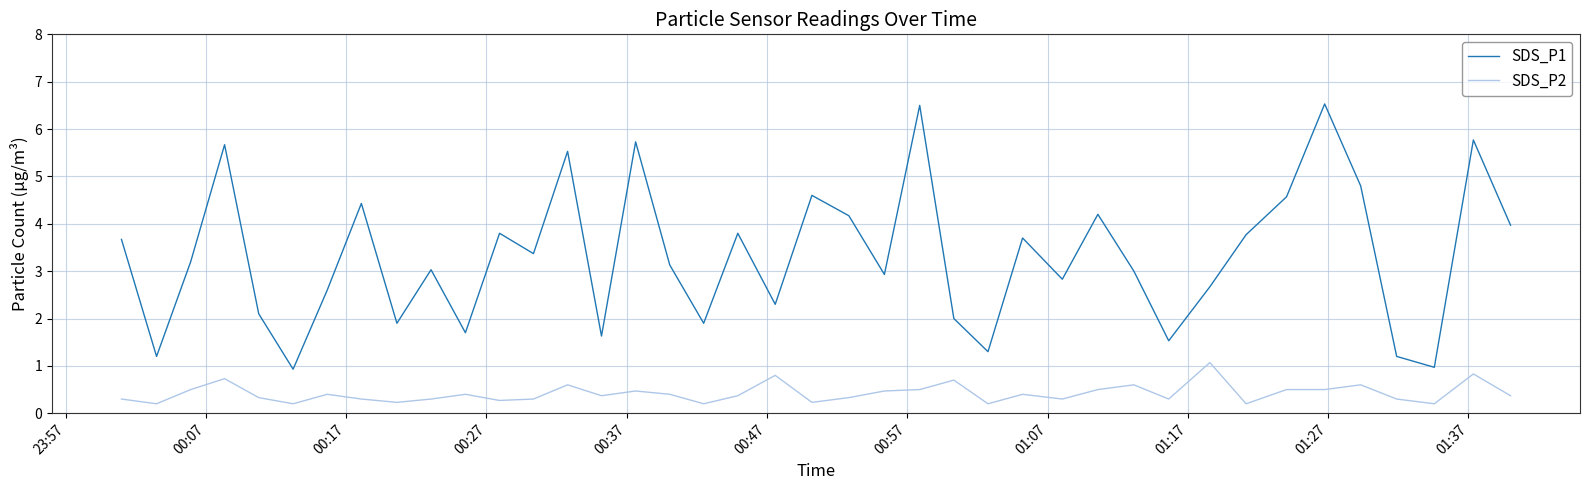

How many series are shown in this chart?

2